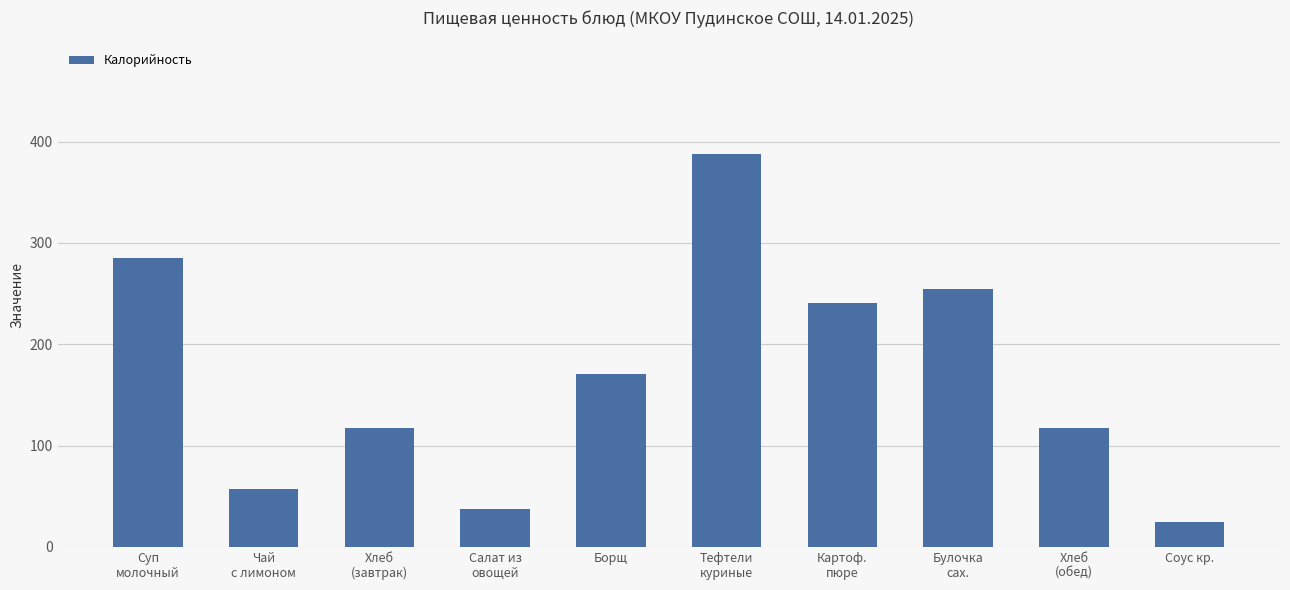

How many data points does each series have?

10